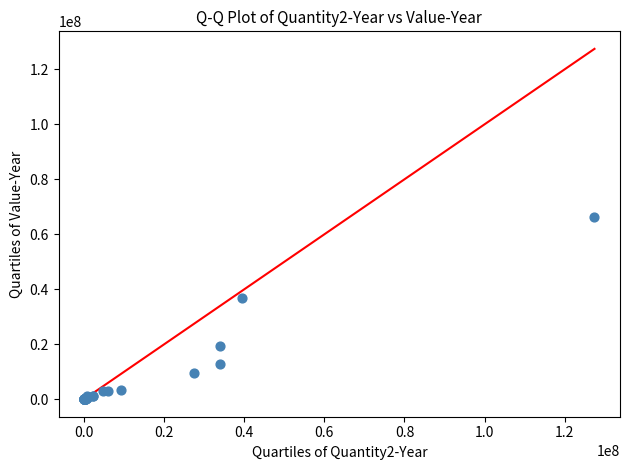

What Y value in the scatter plot is closest to 33086922?

36895162